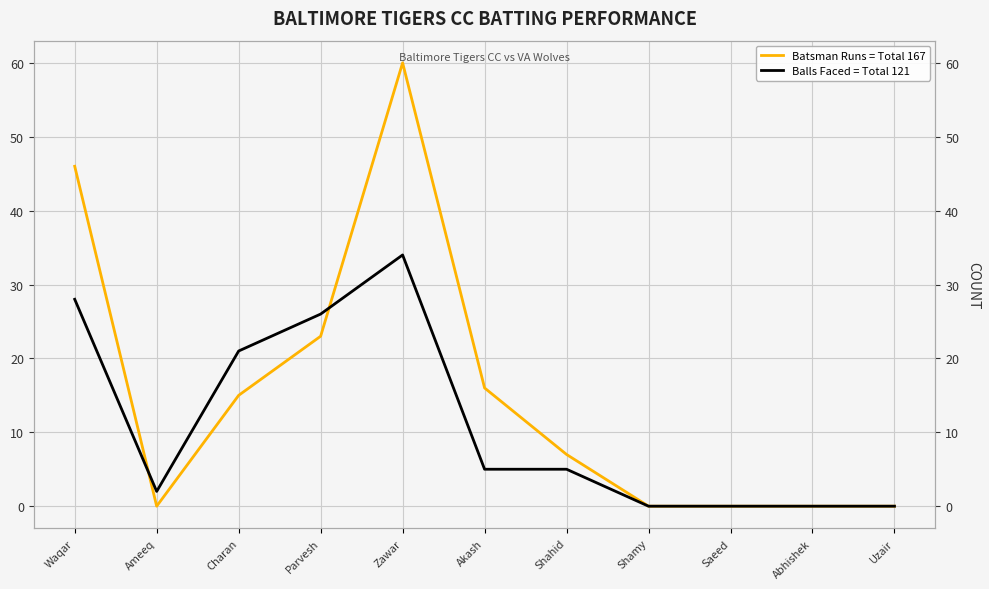

How many values in the Balls Faced = Total 121 series are below 5?

5